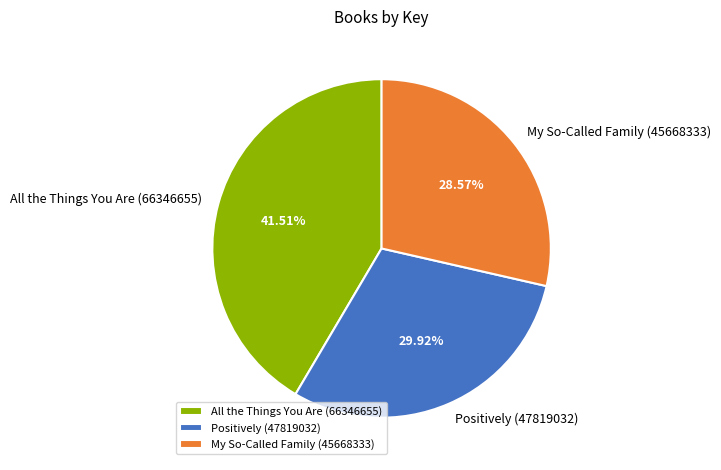

To the nearest percent, what is the combined percentage of My So-Called Family (45668333) and Positively (47819032)?

58%